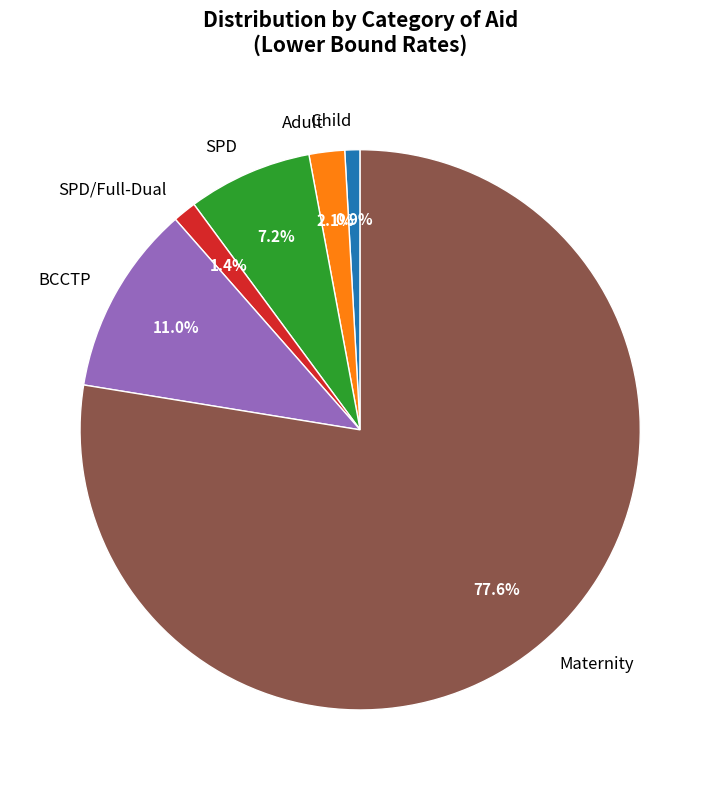

How many slices are in this pie chart?

6